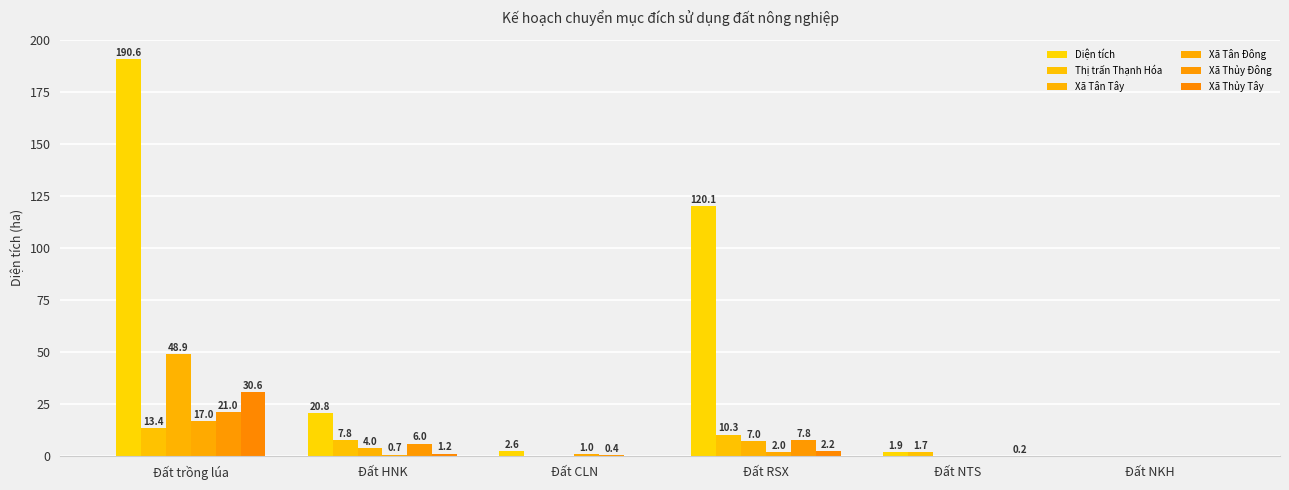

True or false: Xã Thủy Đông has a value of 3.4 at Đất HNK.

False